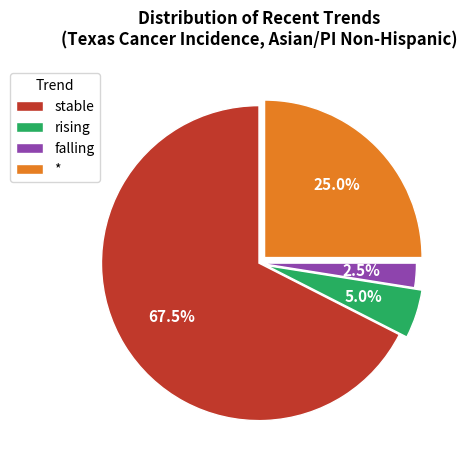

What is the ratio of the value at rising to the value at falling?

2.0